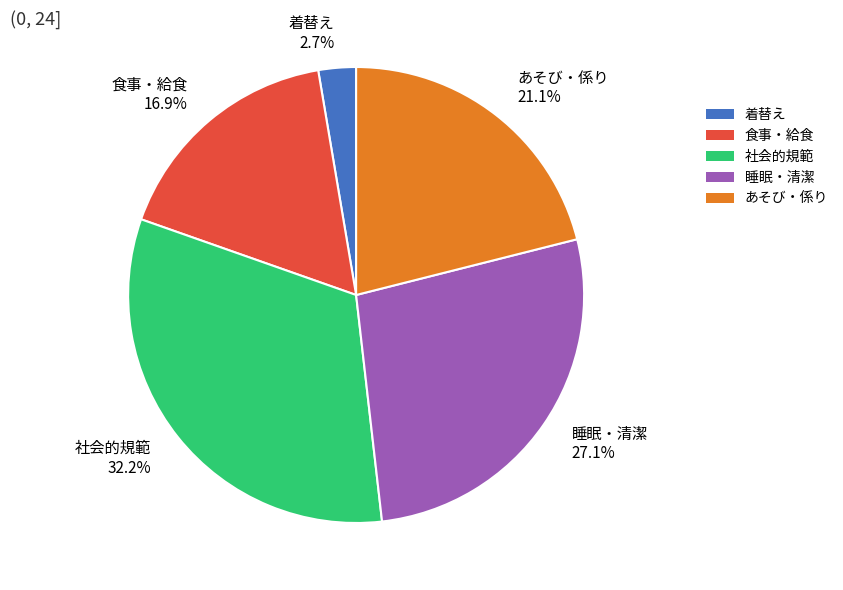

What is the total percentage of 着替え 2.7% and 睡眠・清潔 27.1%?

29.8%